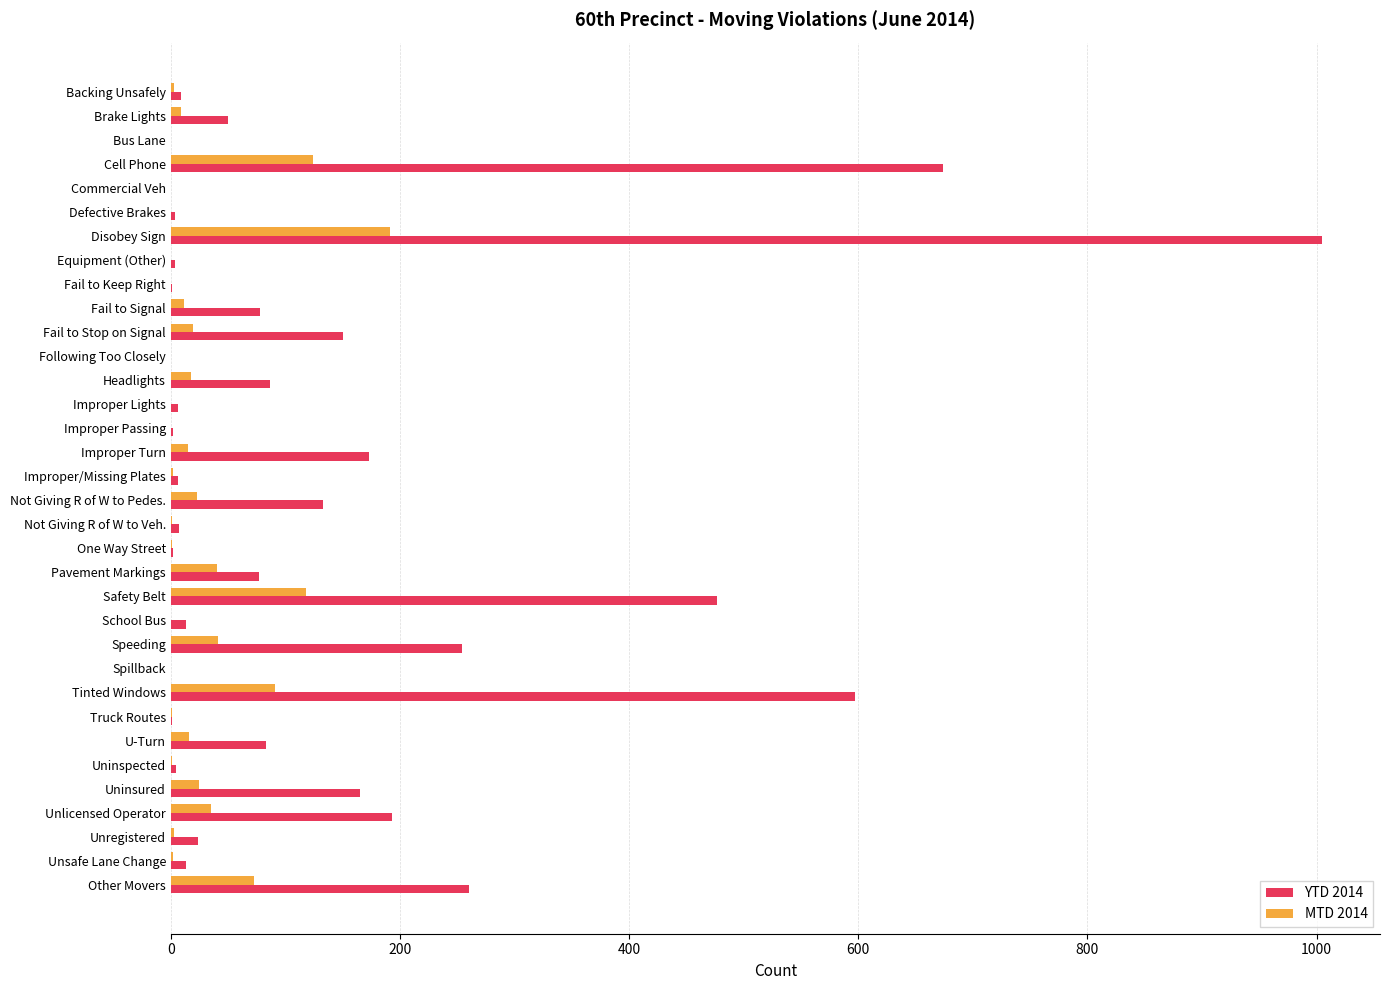

Which series has the largest total across all categories?

YTD 2014